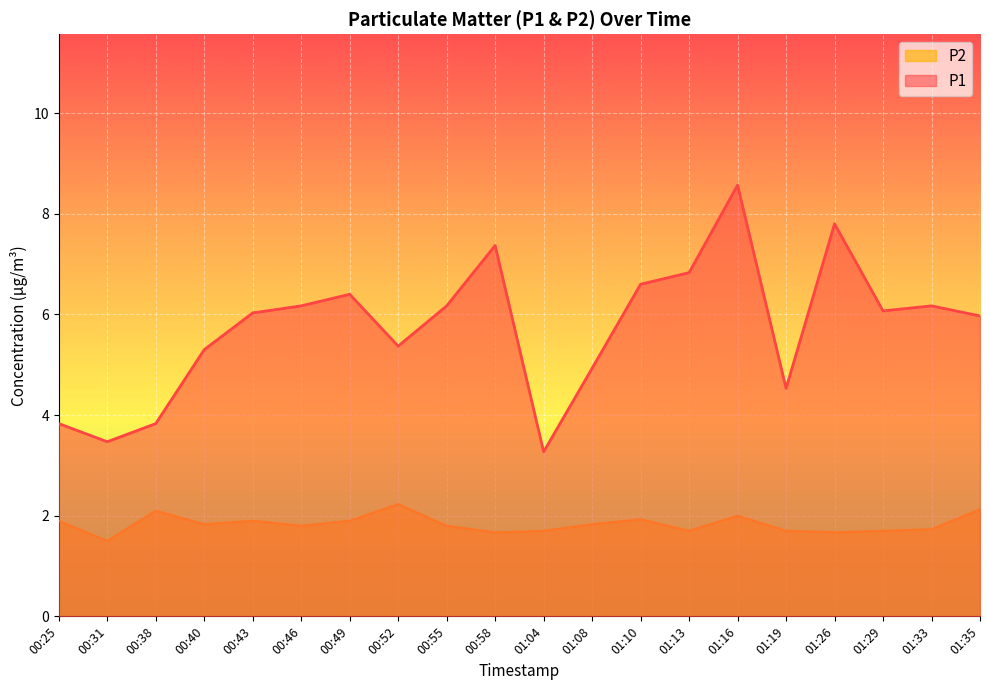

True or false: P1 and P2 intersect in this chart.

False